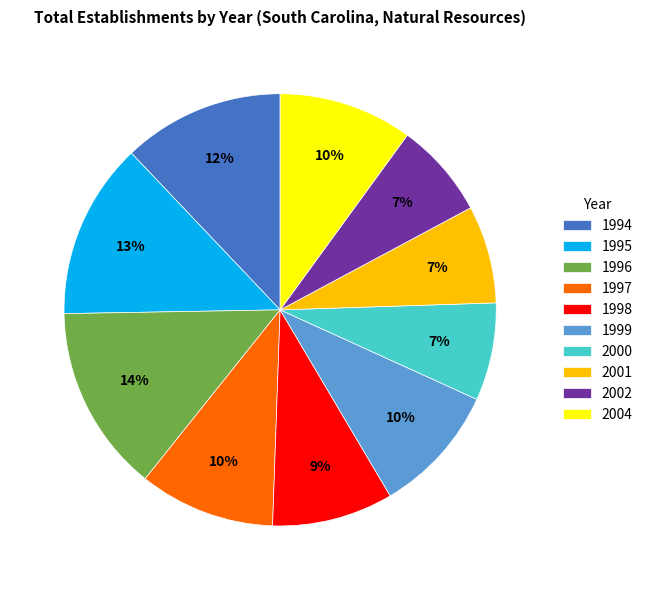

To the nearest percent, what percentage of the pie is 2002?

7%